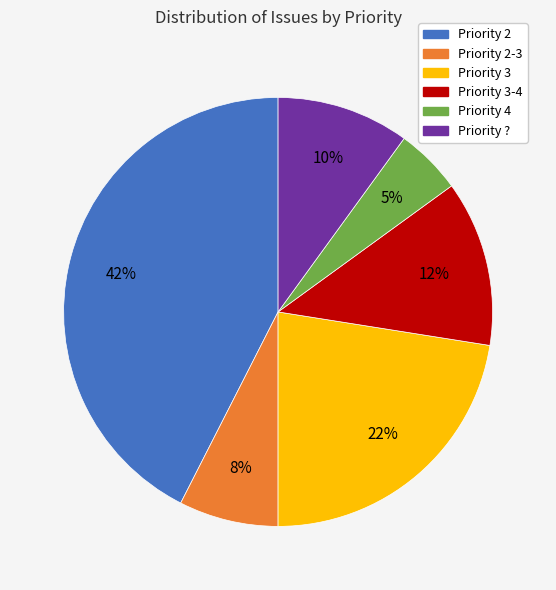

The Priority 4 slice represents 19% of the pie. True or false?

False